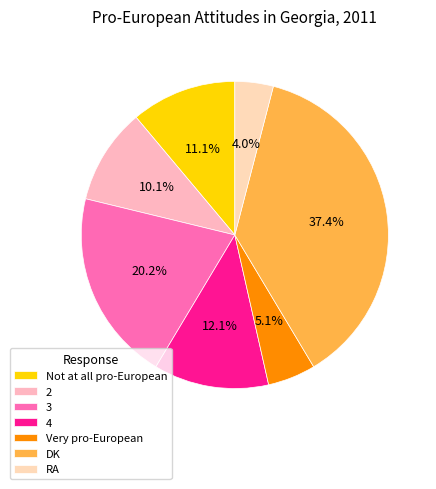

What is the largest slice in the pie chart?

DK